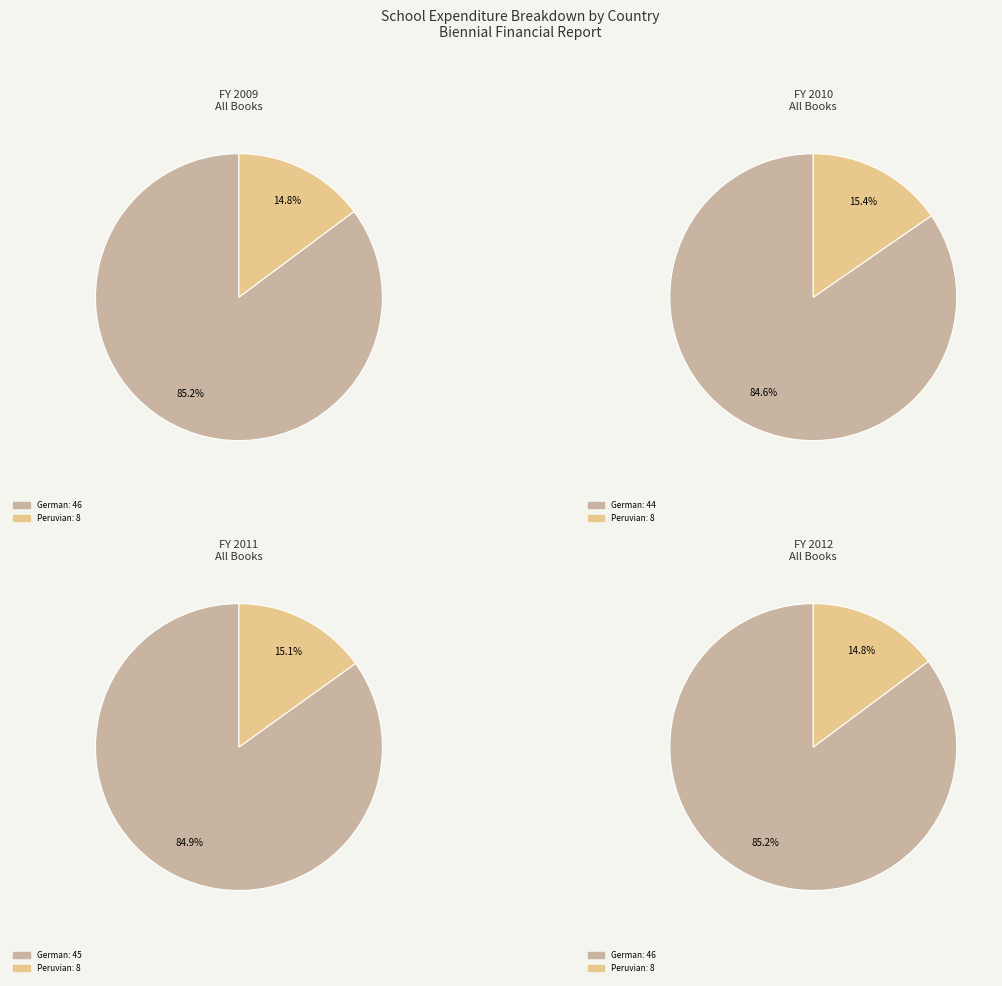

Between German and Peruvian, which is larger?

German